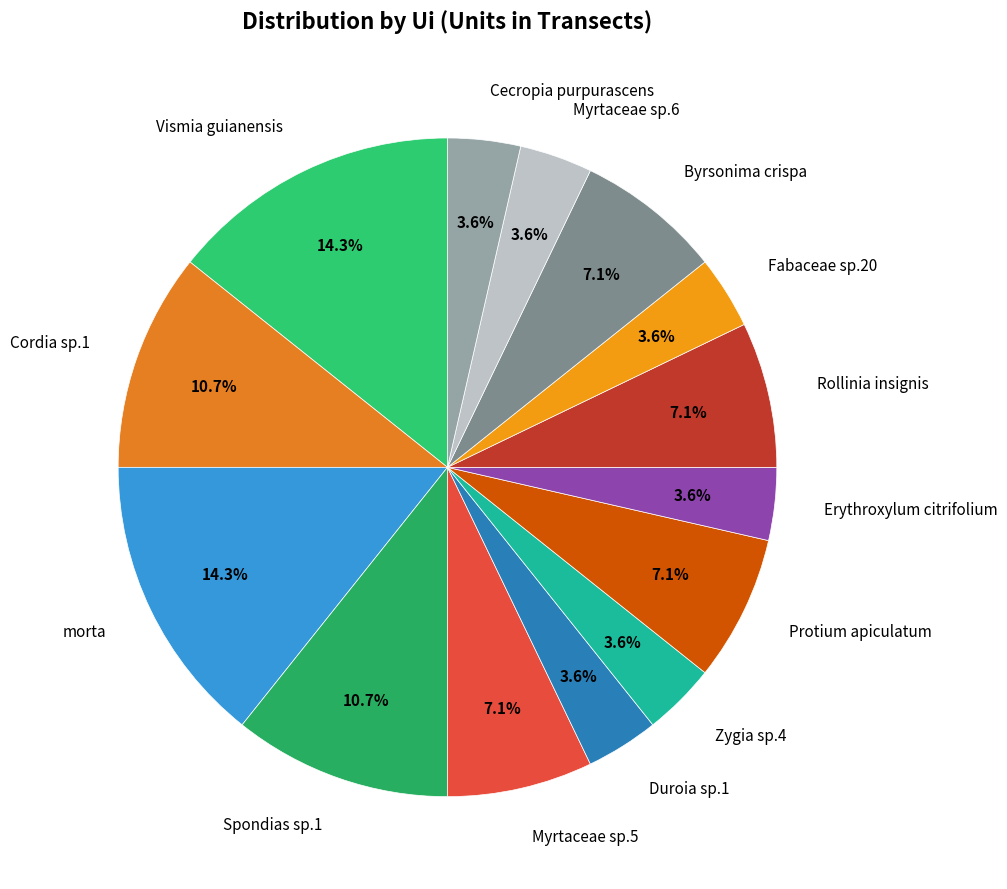

Do Cecropia purpurascens and Rollinia insignis together represent more than half of the pie?

No